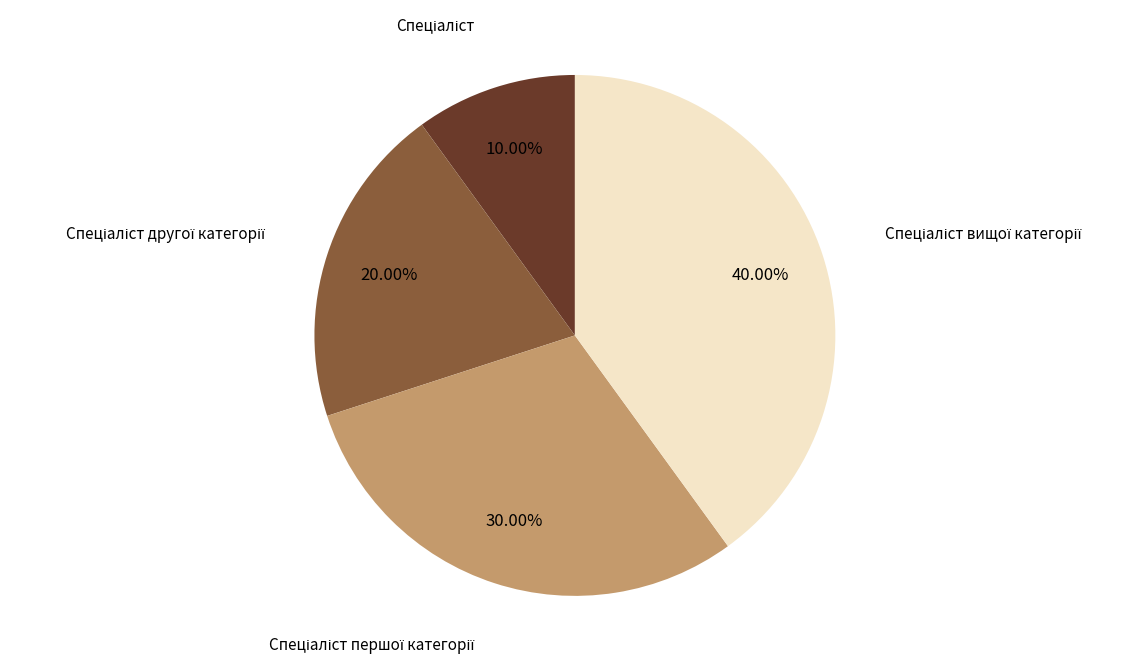

Does any single category account for the majority?

No